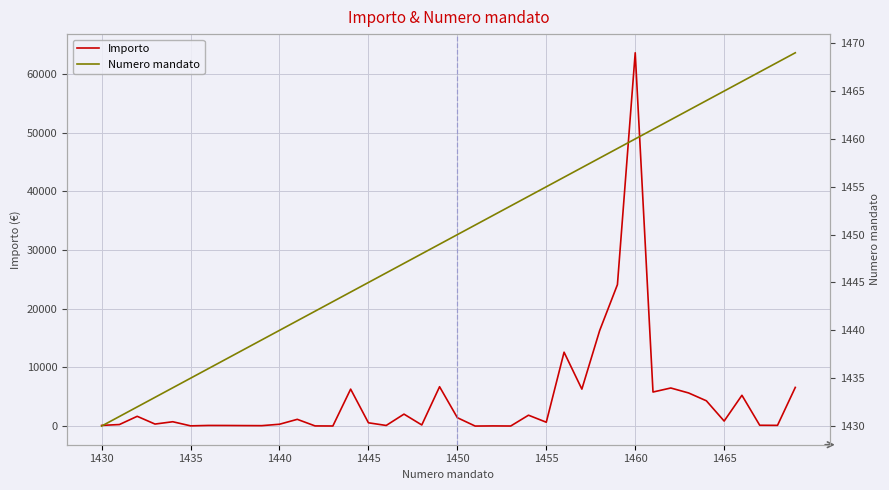

What position from the left is 22?

23